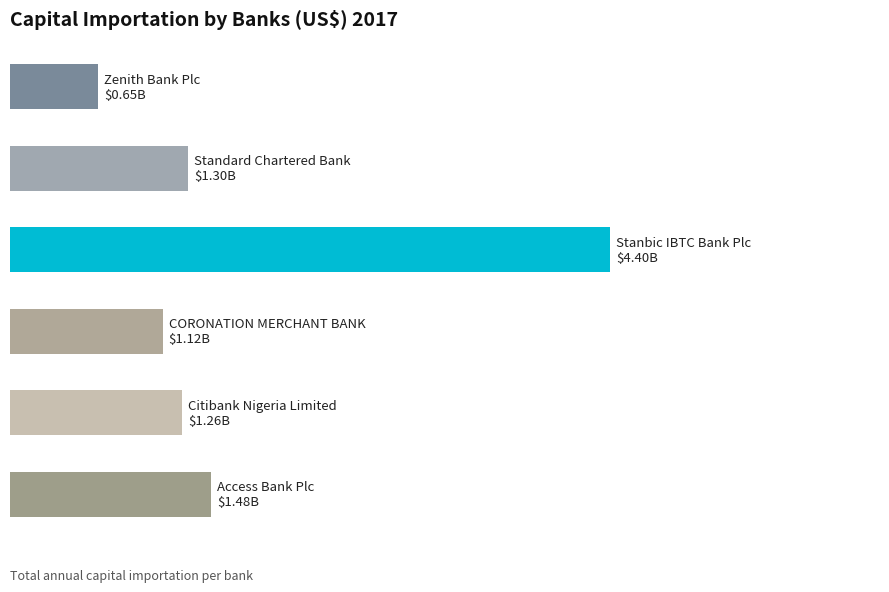

Are the bars horizontal?

Yes